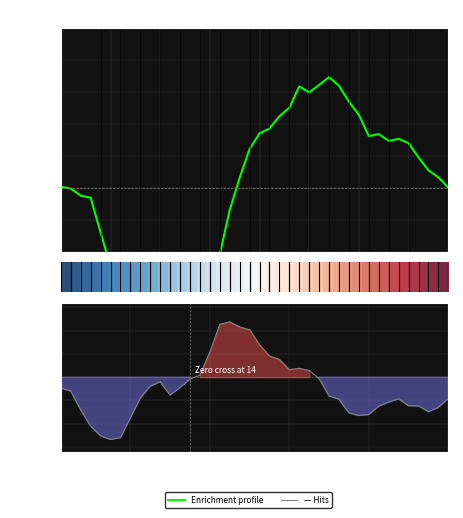

What is the difference between the maximum and second lowest values in the Enrichment profile series?

0.4